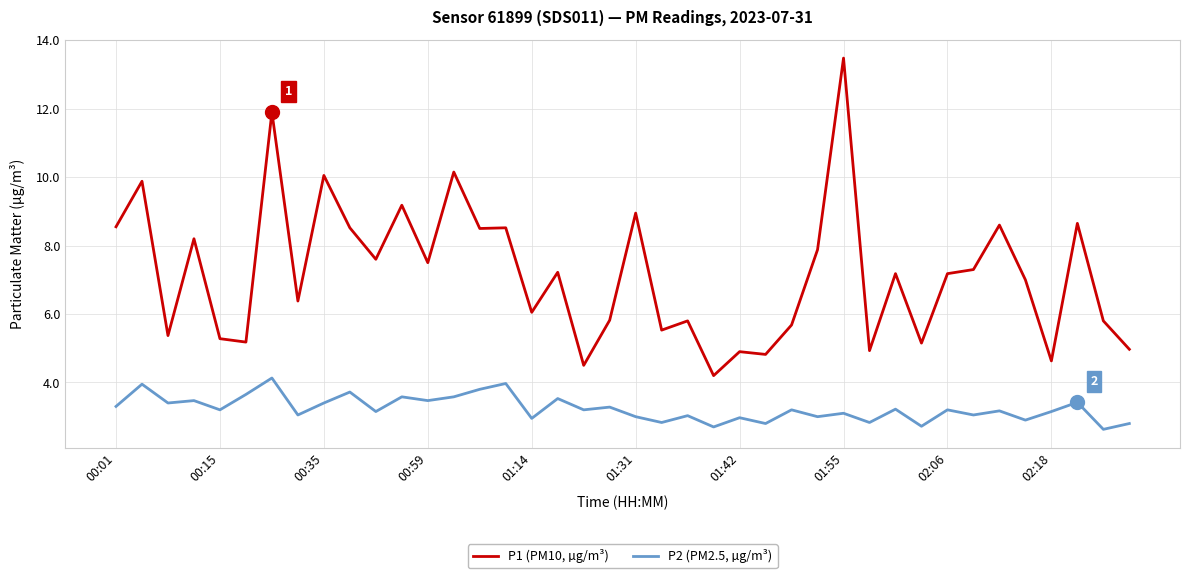

Which series has the largest total across all categories?

P1 (PM10, µg/m³)